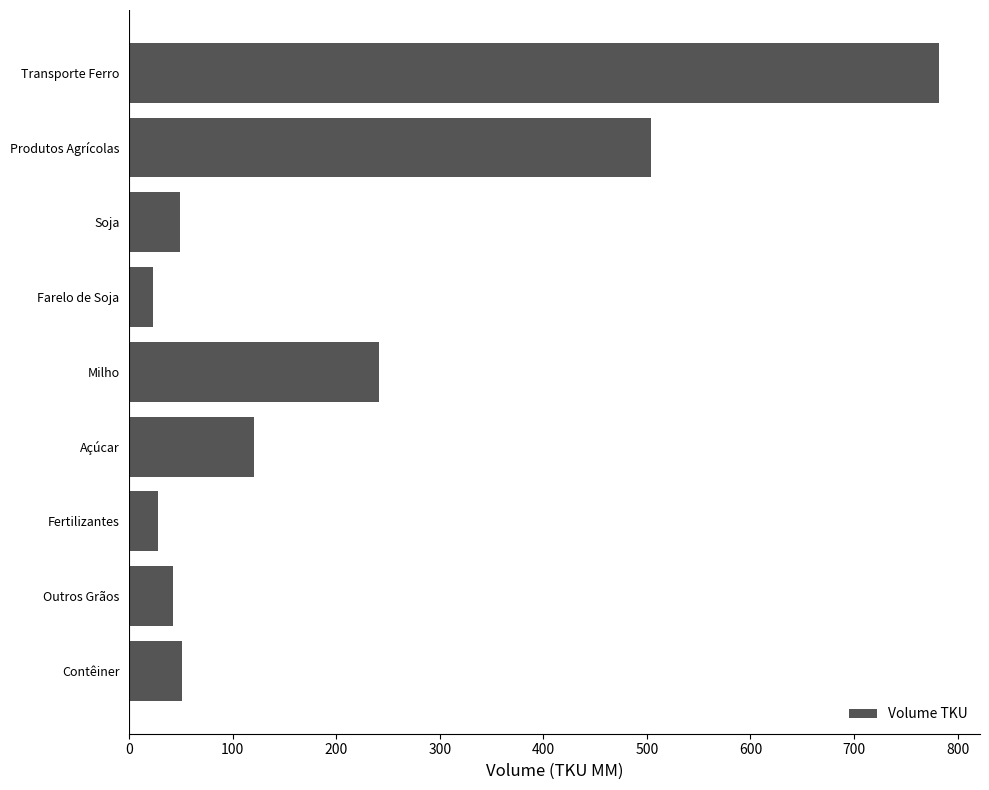

Approximately how many times larger is the value at Açúcar compared to Farelo de Soja?

5.3